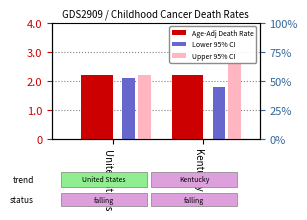

What is the sum of all Upper 95% CI values?

4.8